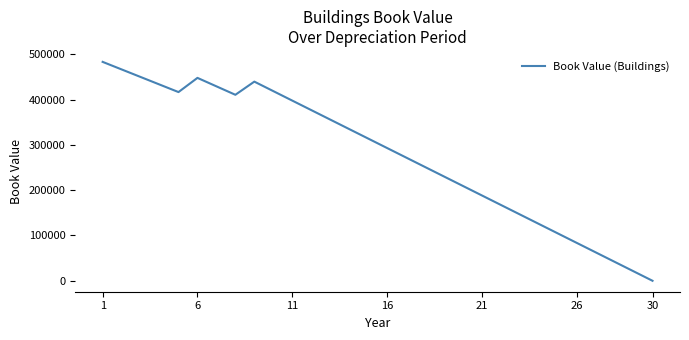

What is the greatest value displayed?

483333.3